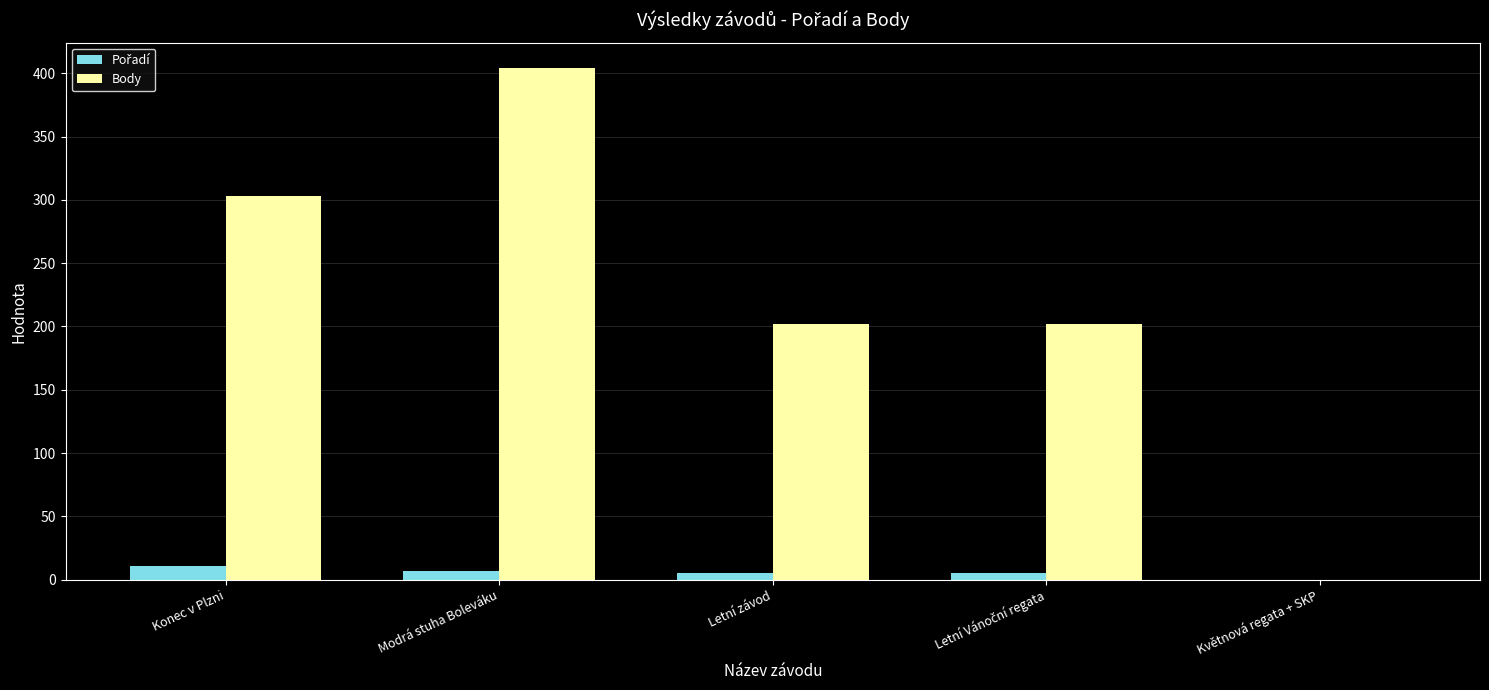

Is it true that Body equals 303 at Konec v Plzni?

True